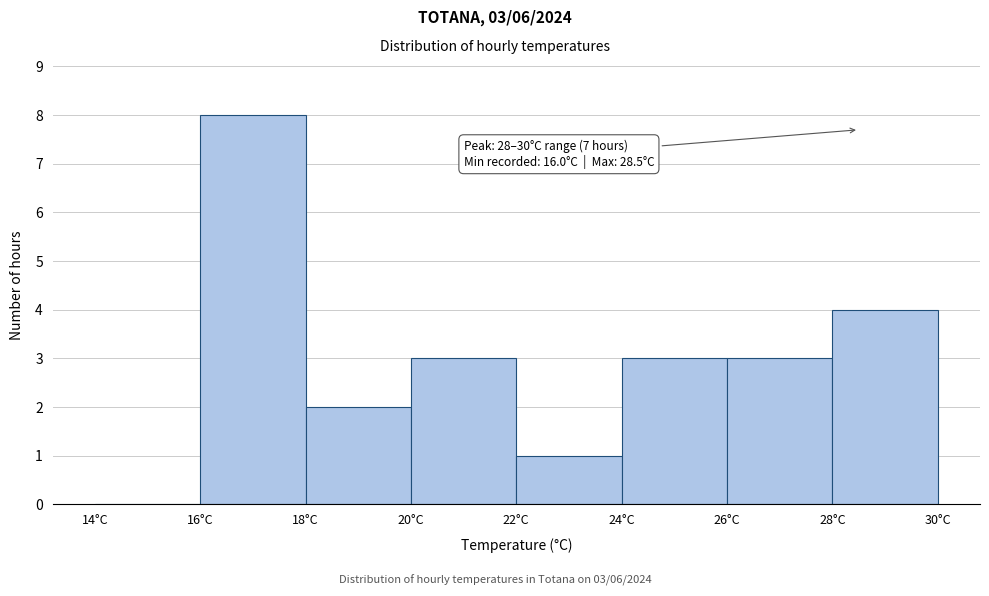

Which range on the x-axis has the tallest bar?

16 to 18